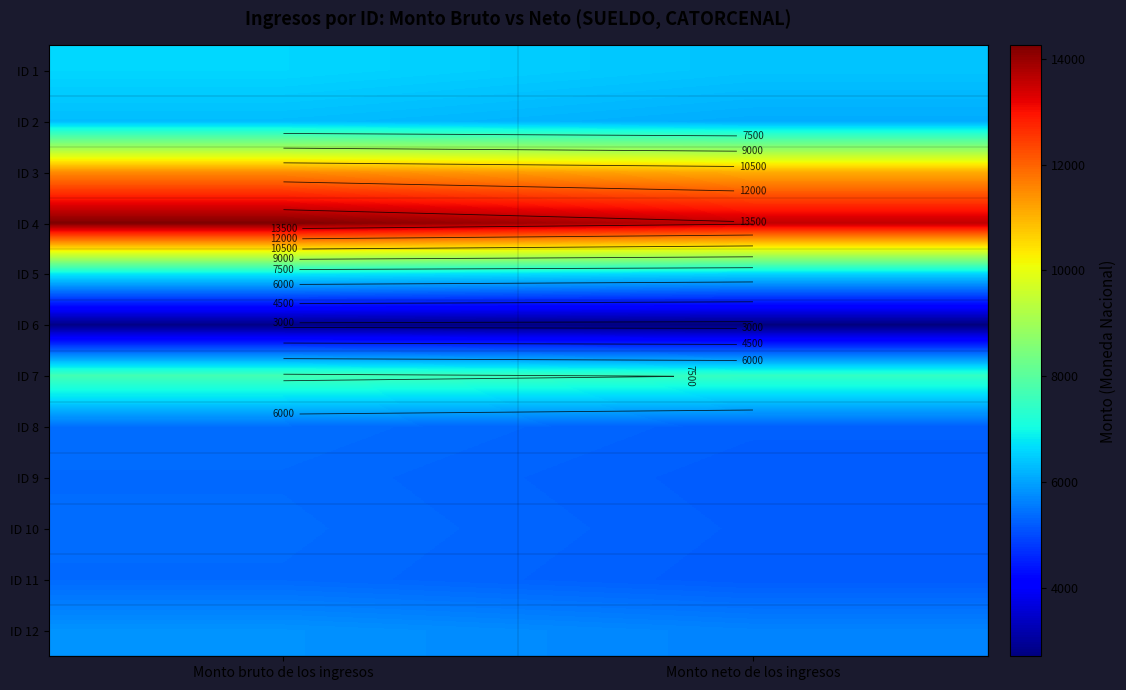

At how many categories does at least one series exceed 14041?

1